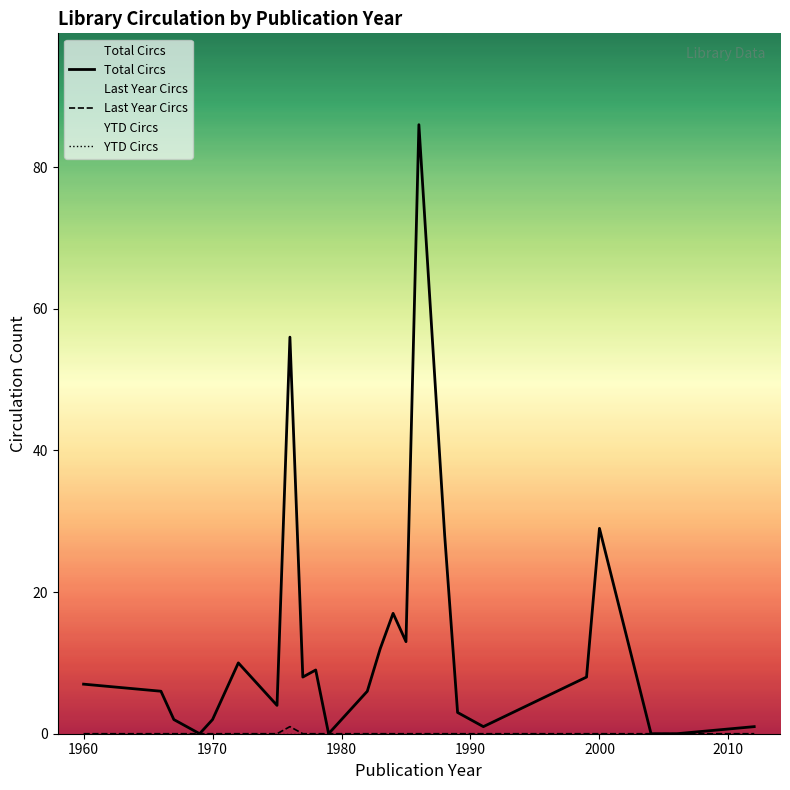

Is it true that Total Circs equals 2 at 1990?

True